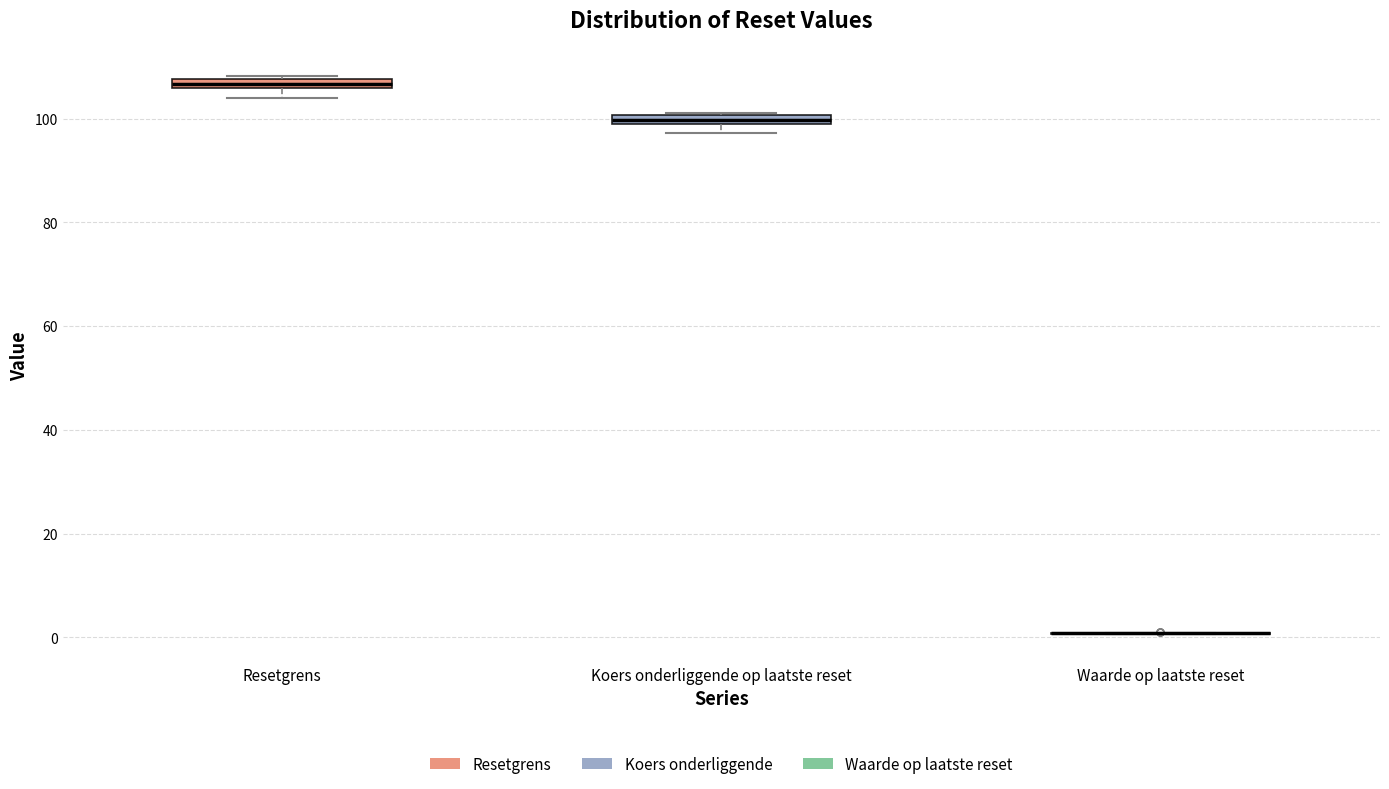

Where is the lower edge of the box for Koers onderliggende op laatste reset on the y-axis? The values are not printed on the chart, so give them approximately, as read against the axis.

98